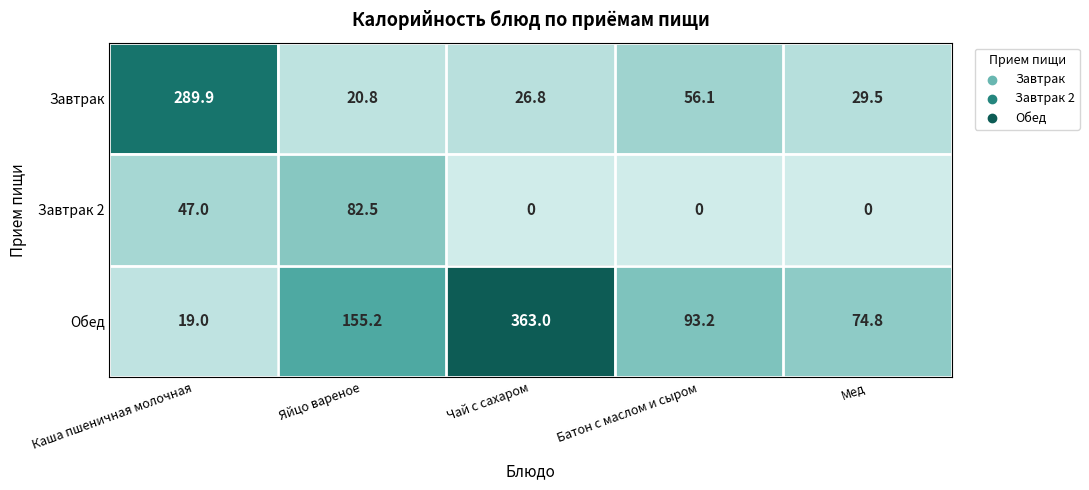

What is the difference between the maximum and minimum values in the Завтрак 2 series?

82.5